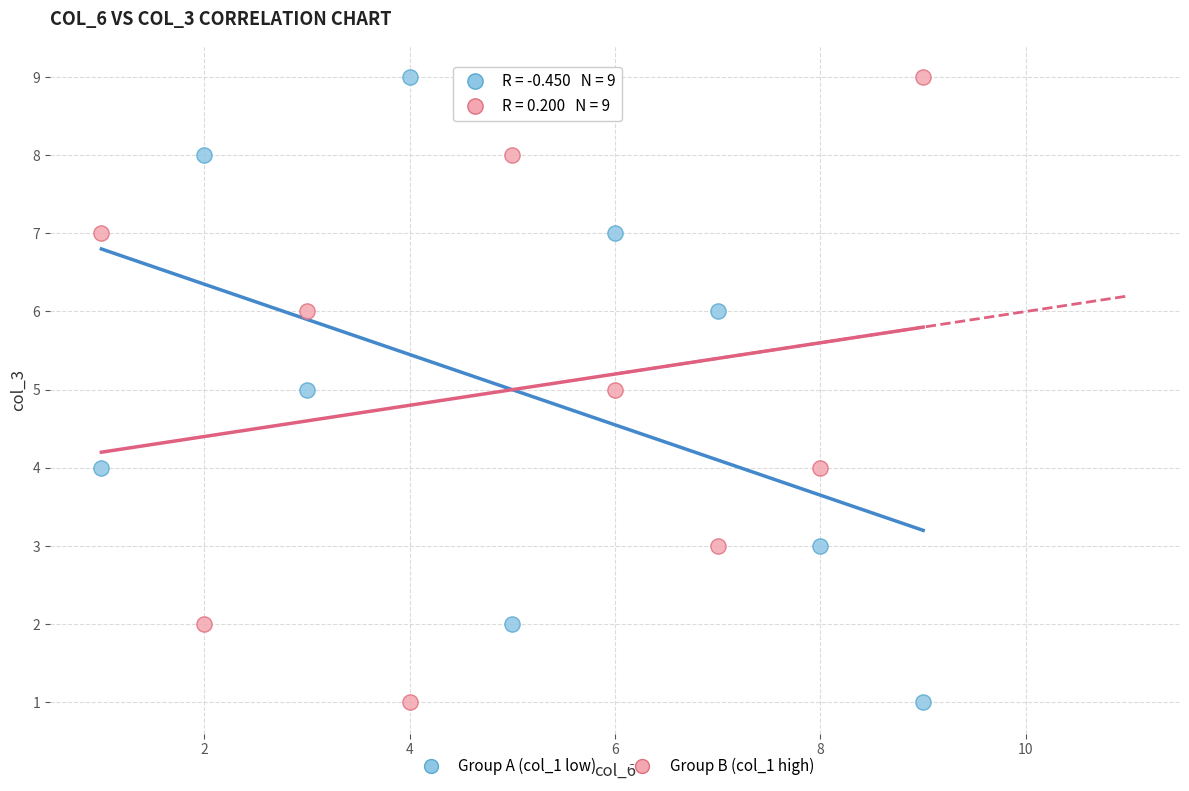

Across all data points, what is the range of Y values (max minus min)?

8